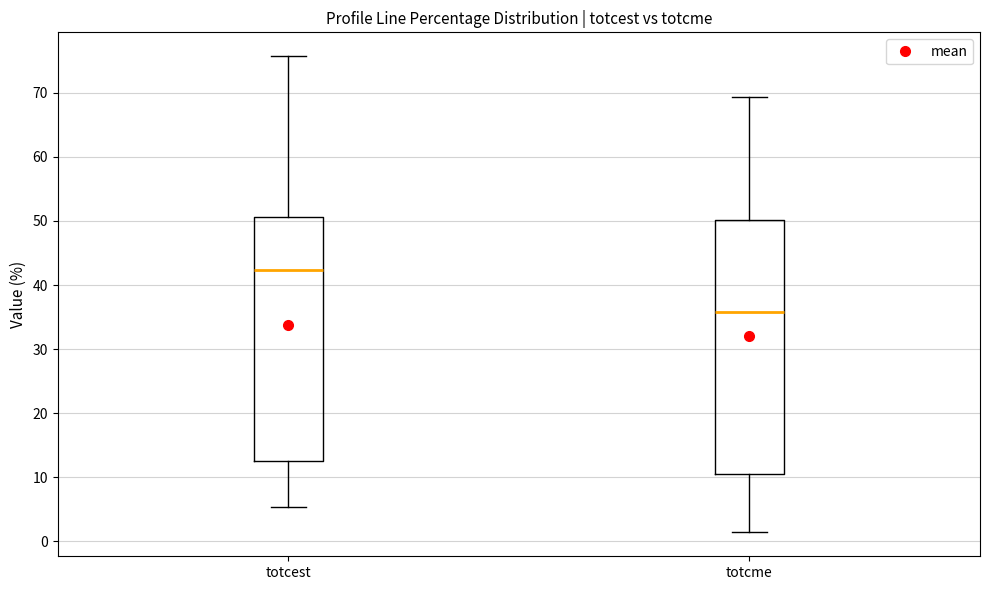

Reading left to right, transcribe this box plot: for each box, give where its median line is, the range the box spans, and where its two whiskers end, as read against the y-axis. The values are not printed on the chart, so give them approximately, as read against the axis.

totcest: median 42, box 12 to 51, whiskers 5 to 76
totcme: median 36, box 11 to 50, whiskers 1 to 69